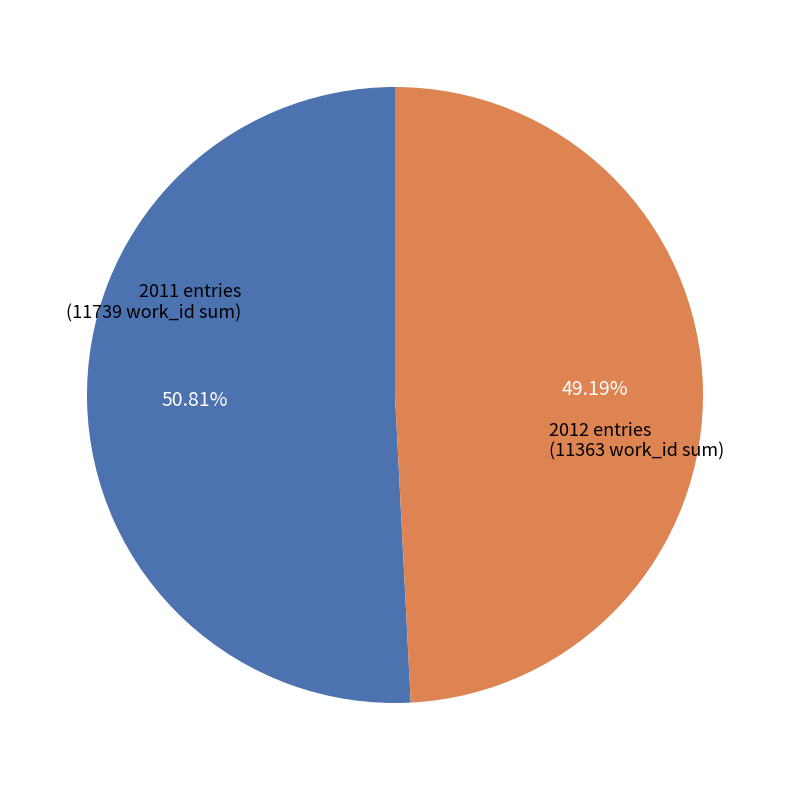

How many slices are in this pie chart?

2